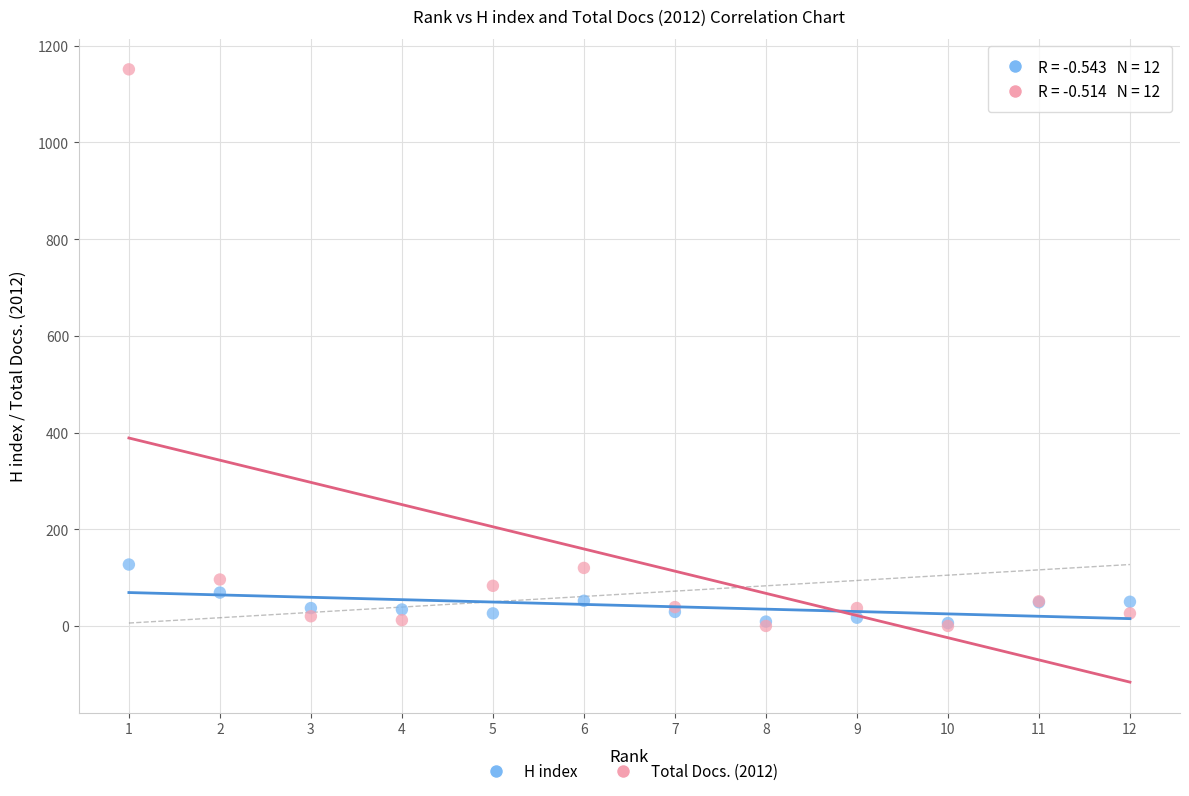

What are all the series names shown in the legend?

H index, Total Docs. (2012)